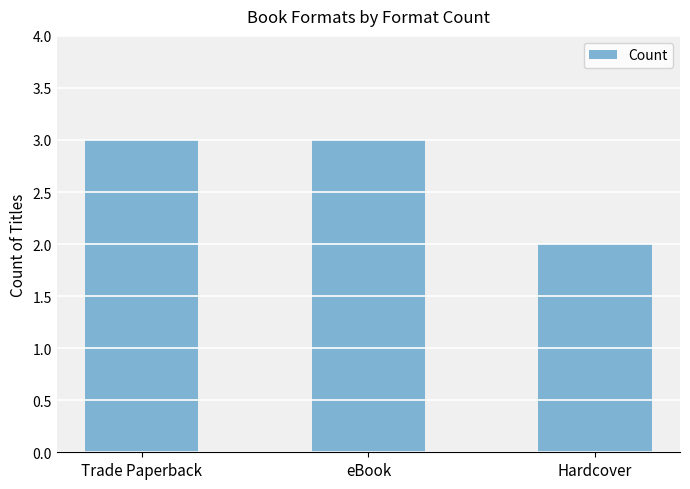

What is the label of the 1st bar from the left?

Trade Paperback